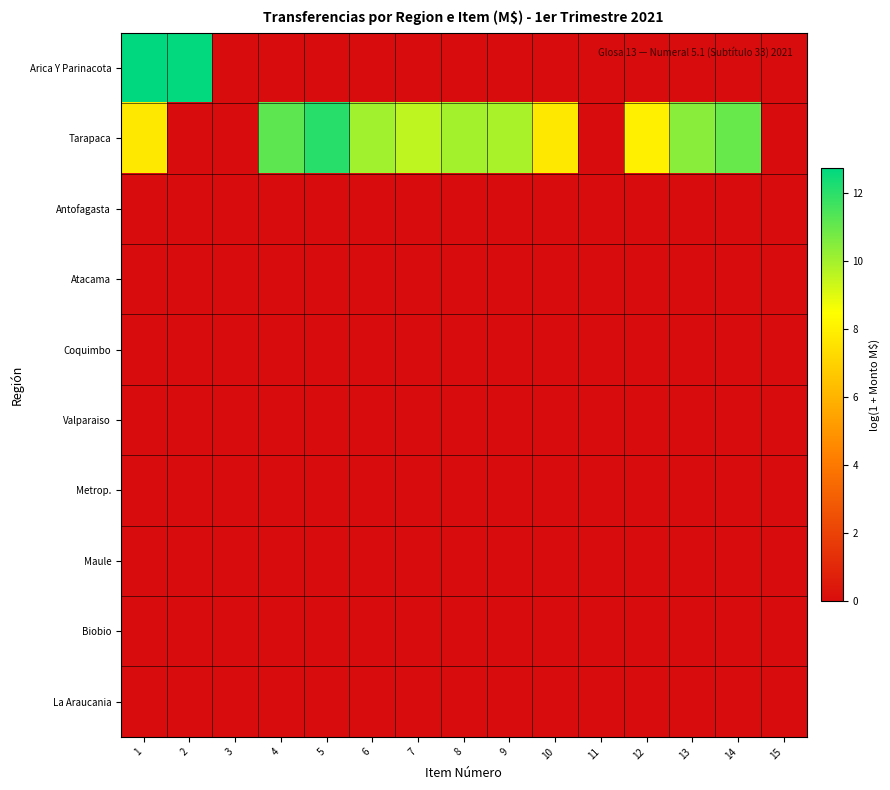

At which category is the sum across all series the highest?

1